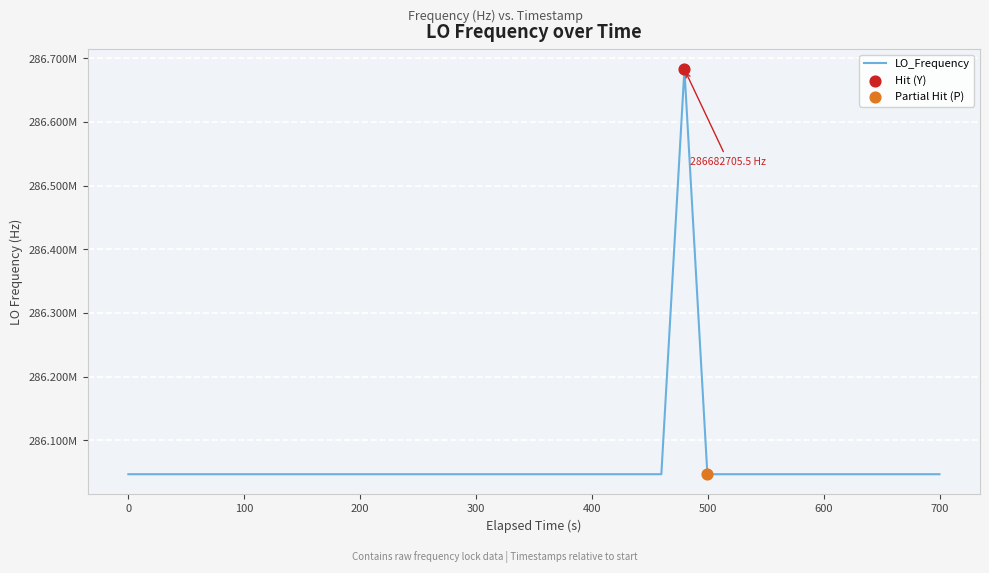

Does the chart have visible grid lines?

Yes